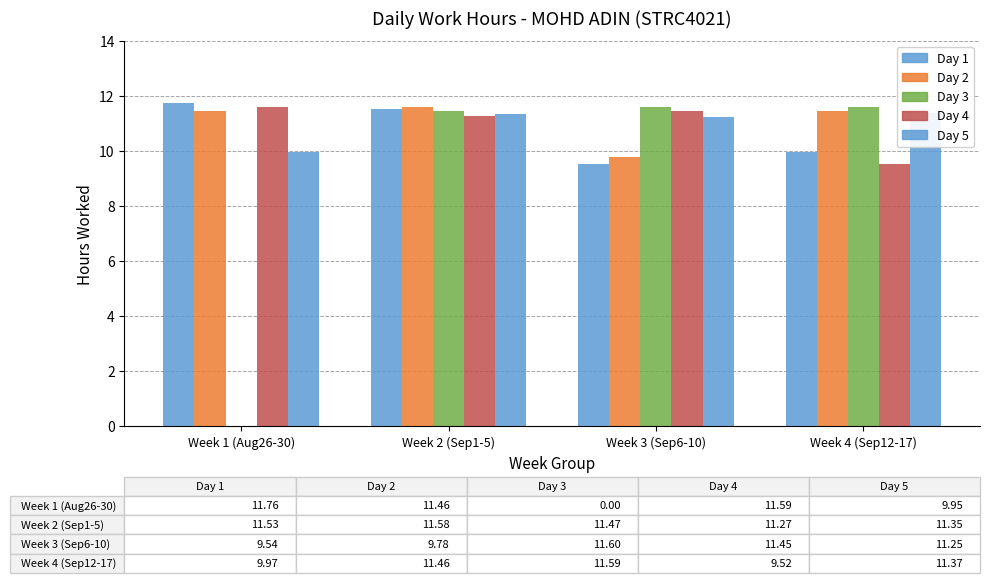

How many bars are there in each group?

5